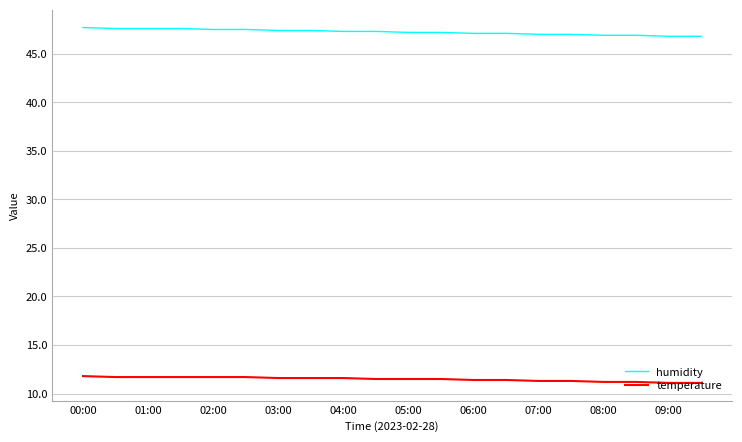

True or false: humidity and temperature intersect in this chart.

False